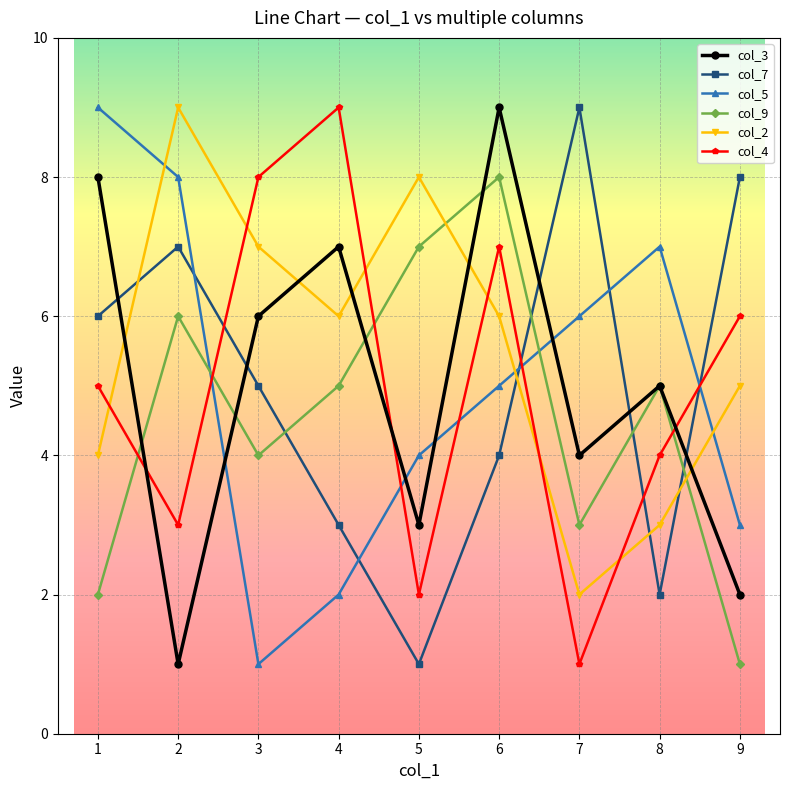

Which series has the largest total across all categories?

col_2